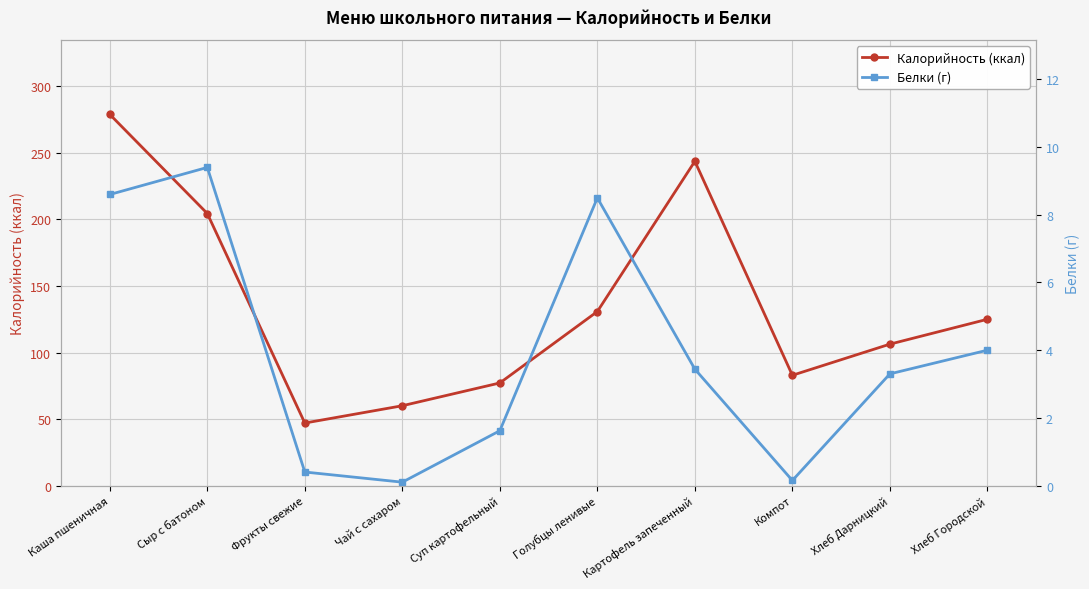

Between Чай с сахаром and Компот, which is larger?

Компот